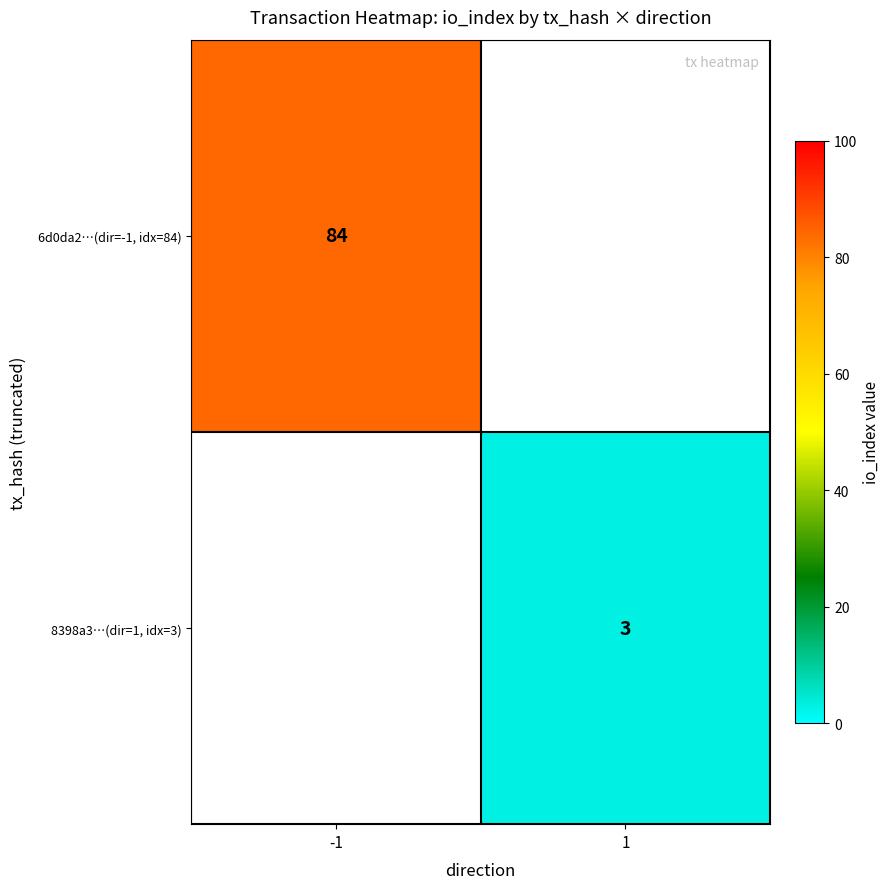

True or false: 8398a3…(dir=1, idx=3) has a value of 3 at 1.

True